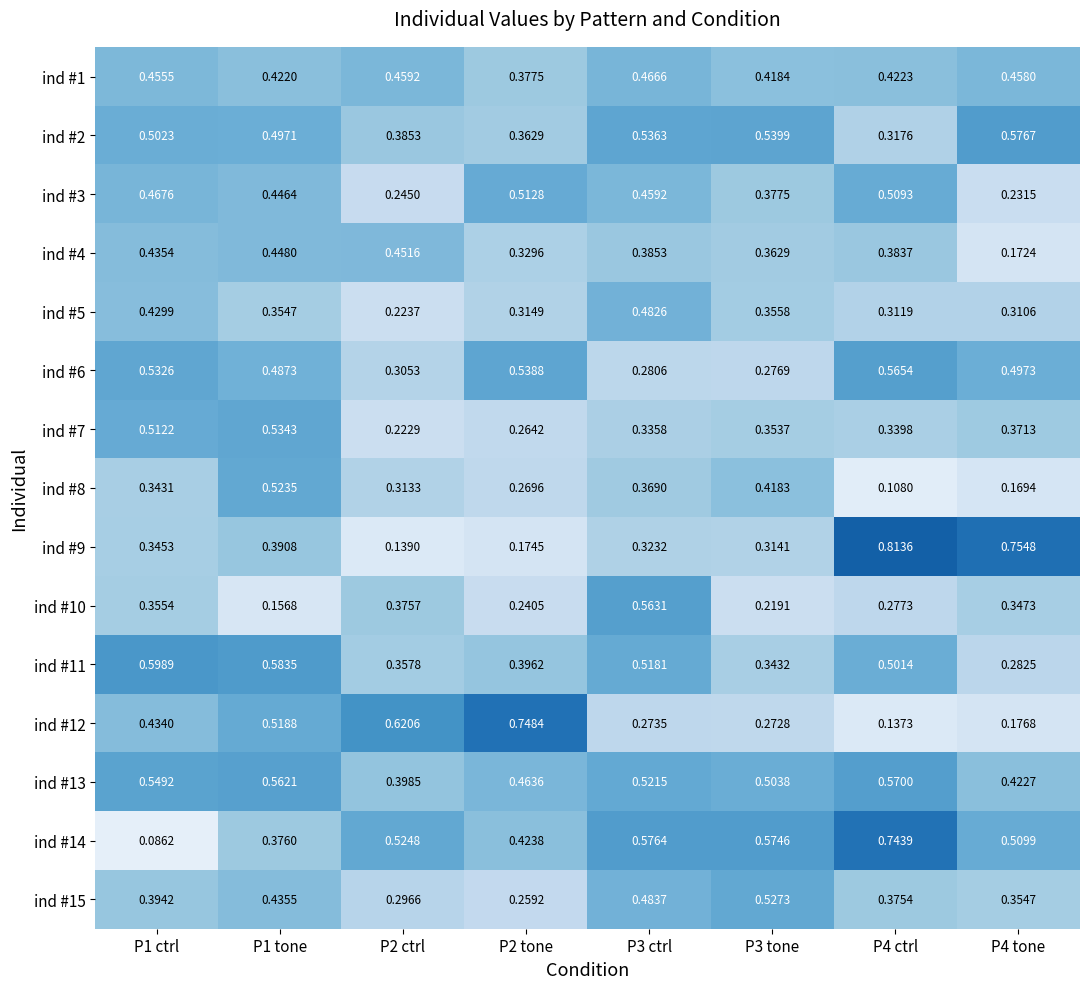

At which category does the chart reach its peak across all series?

P4 ctrl